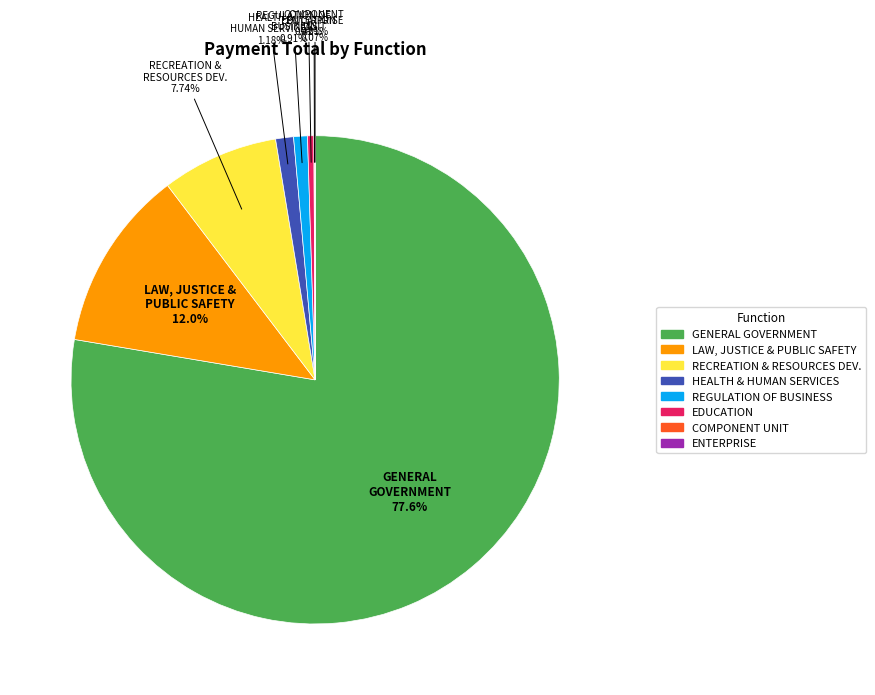

Does any single category account for the majority?

Yes